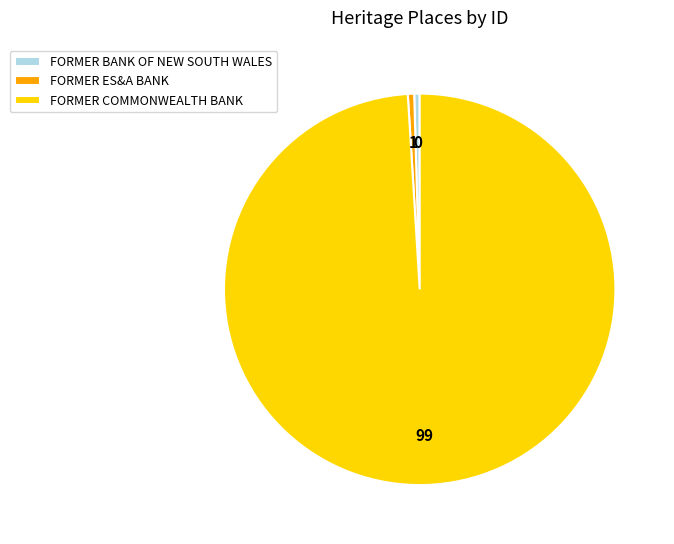

The FORMER COMMONWEALTH BANK slice represents 89% of the pie. True or false?

False